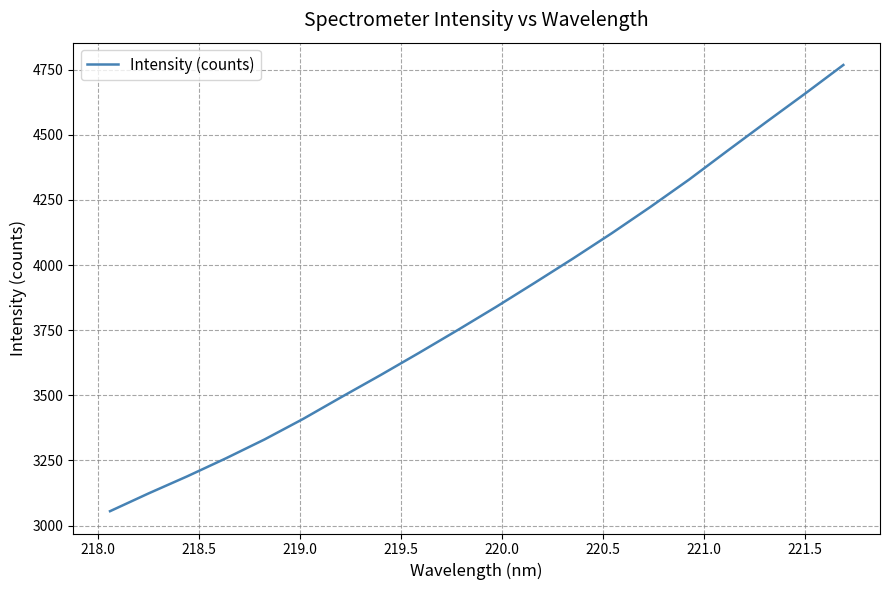

What is the greatest value displayed?

4768.3